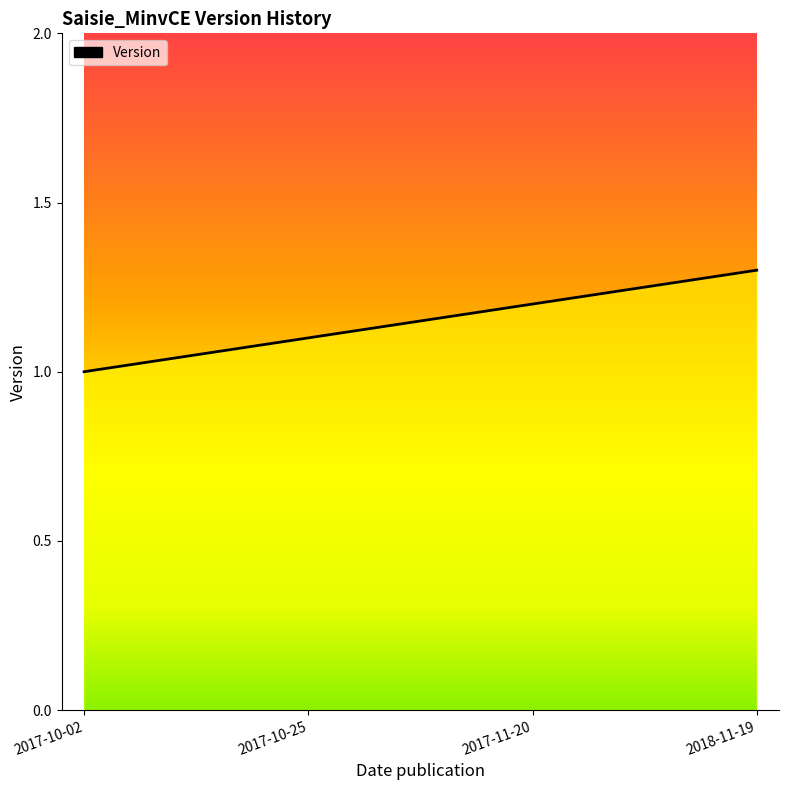

What is the minimum value shown in the chart?

1.0